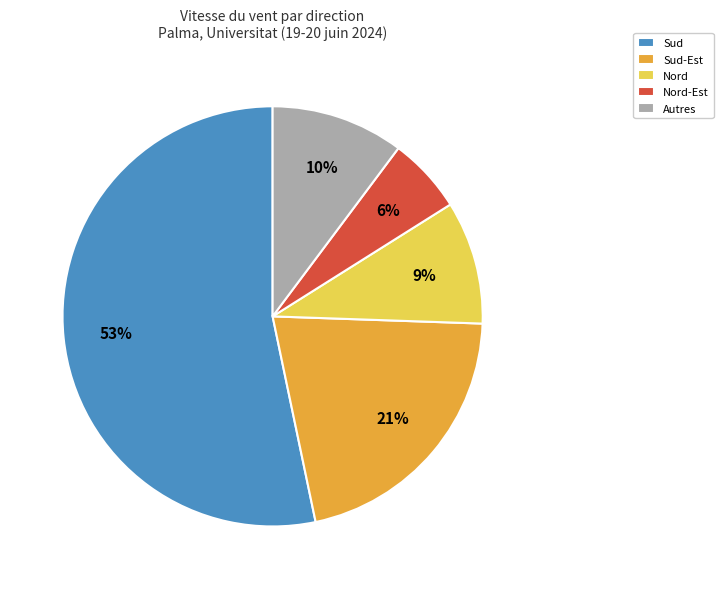

Does Sud-Est account for over 50% of the chart?

No